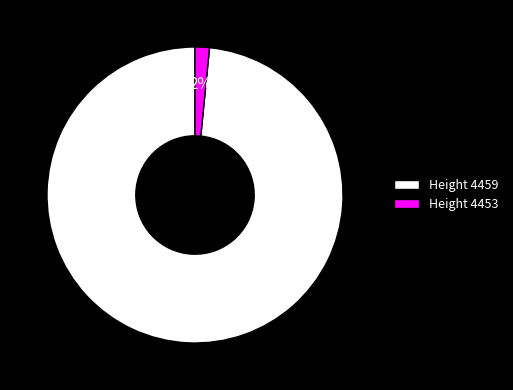

Do Height 4453 and Height 4459 together represent more than half of the pie?

Yes